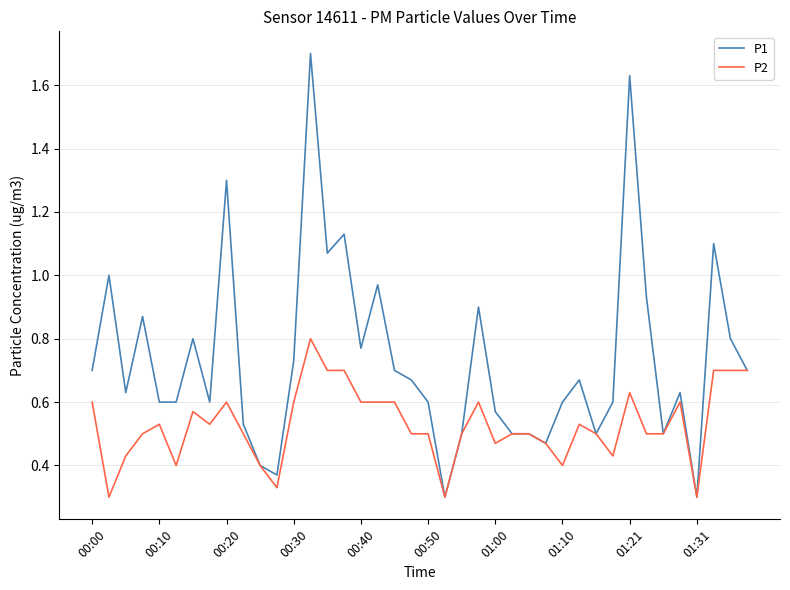

Which series has the largest total across all categories?

P1